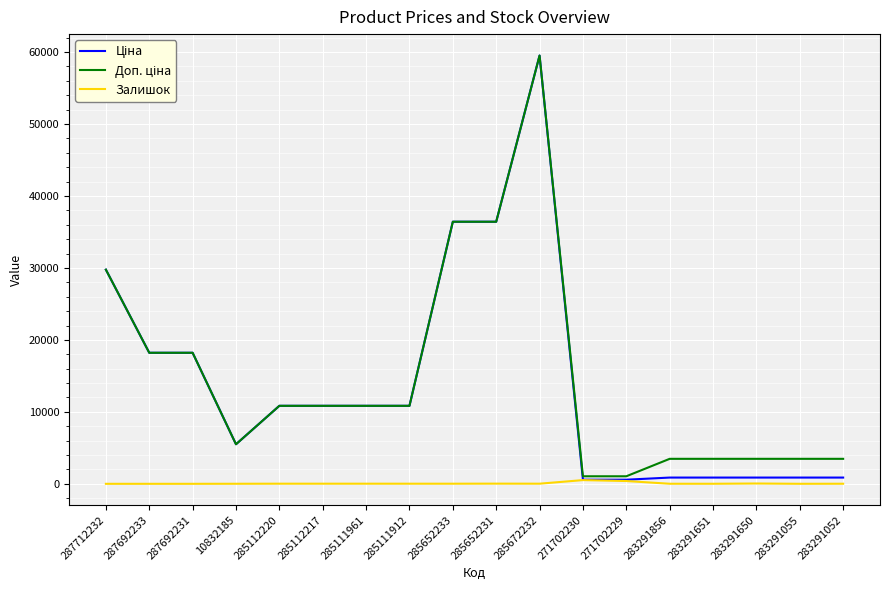

Does the chart display data point markers on the line(s)?

No